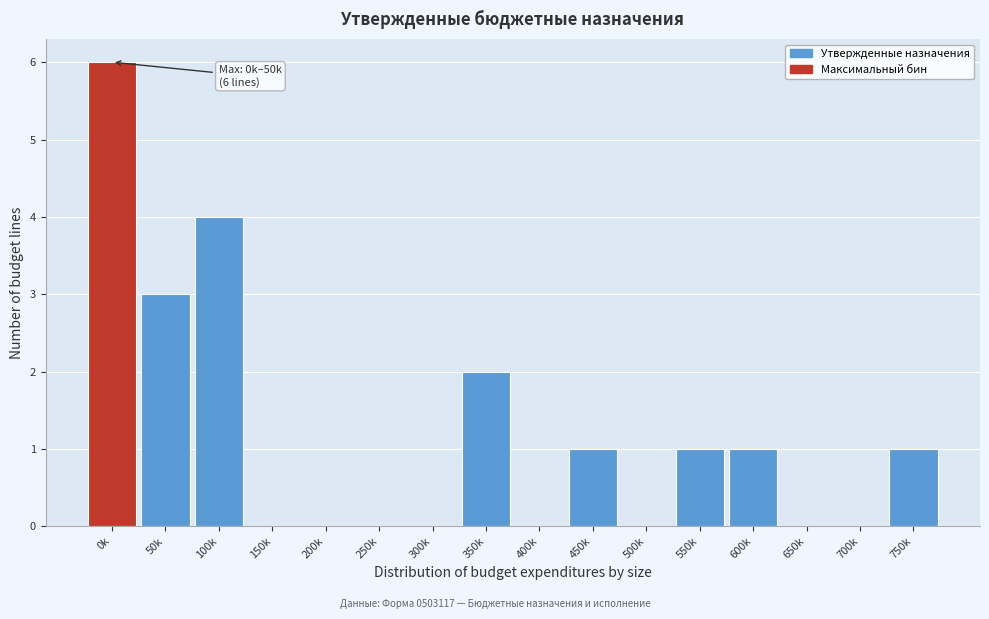

Reading right to left, what are all the values shown in this chart?

750k=1	700k=0	650k=0	600k=1	550k=1	500k=0	450k=1	400k=0	350k=2	300k=0	250k=0	200k=0	150k=0	100k=4	50k=3	0k=6